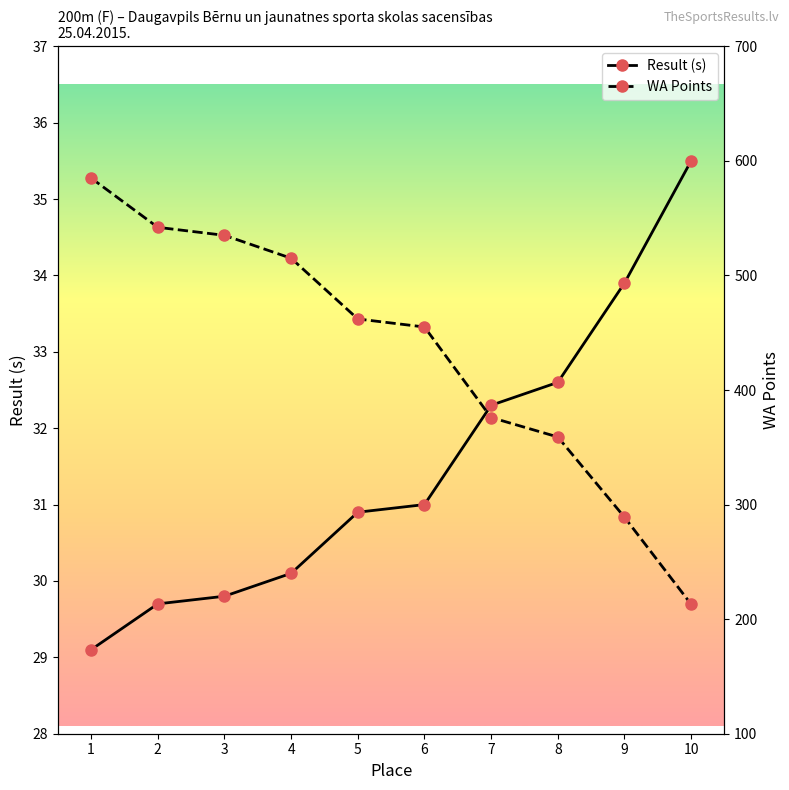

True or false: WA and Result cross at least once.

False